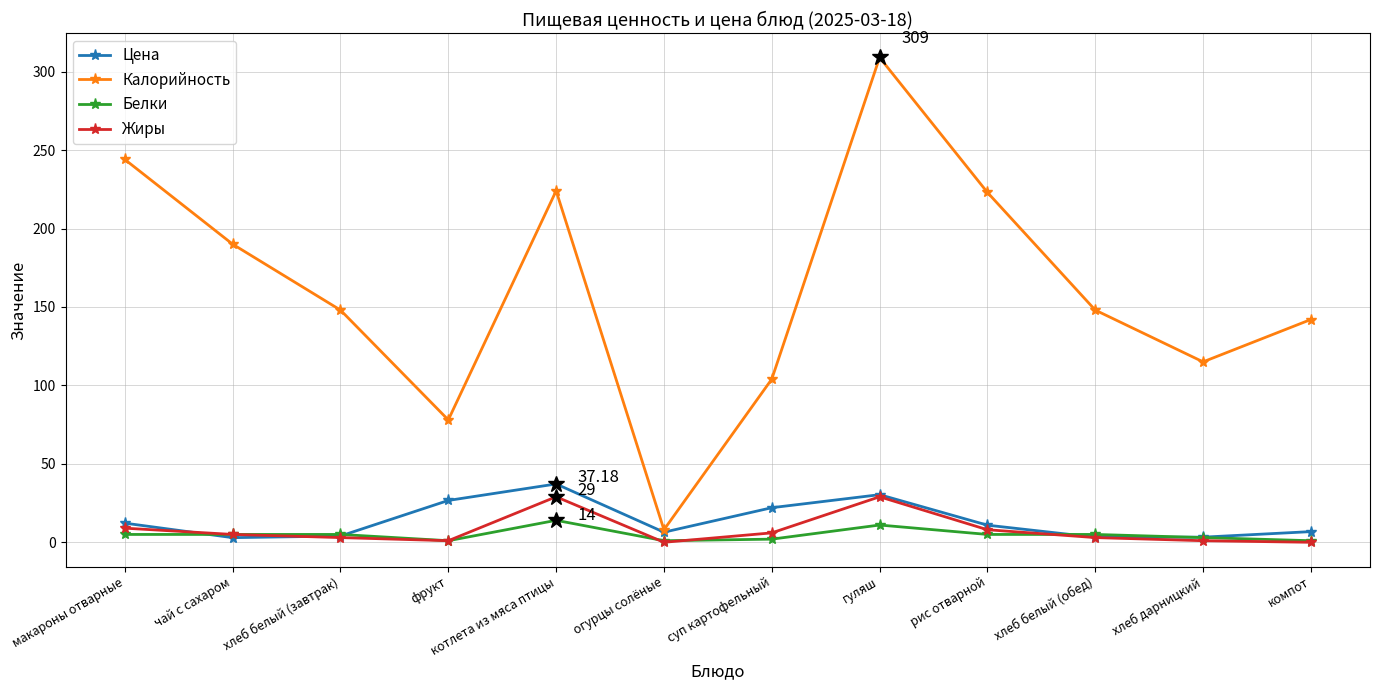

At which category does the chart reach its peak across all series?

гуляш